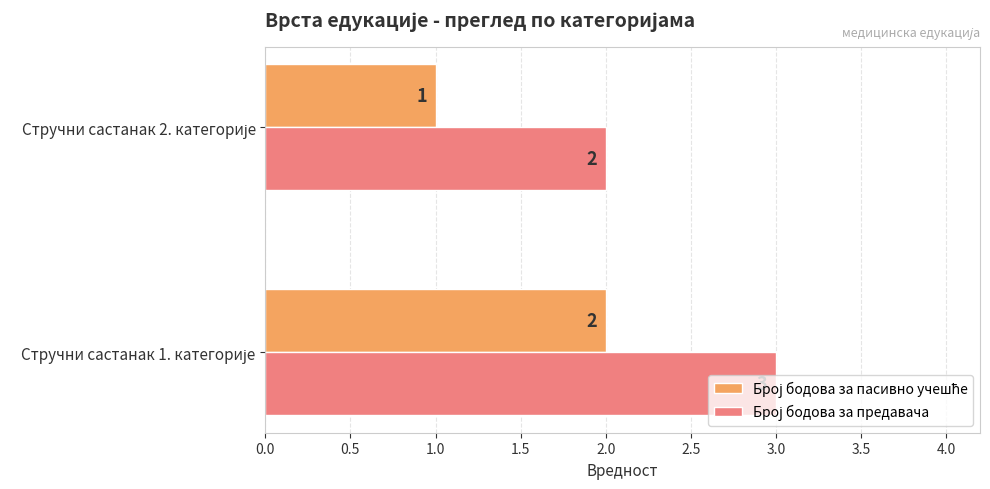

What is the greatest value displayed?

3